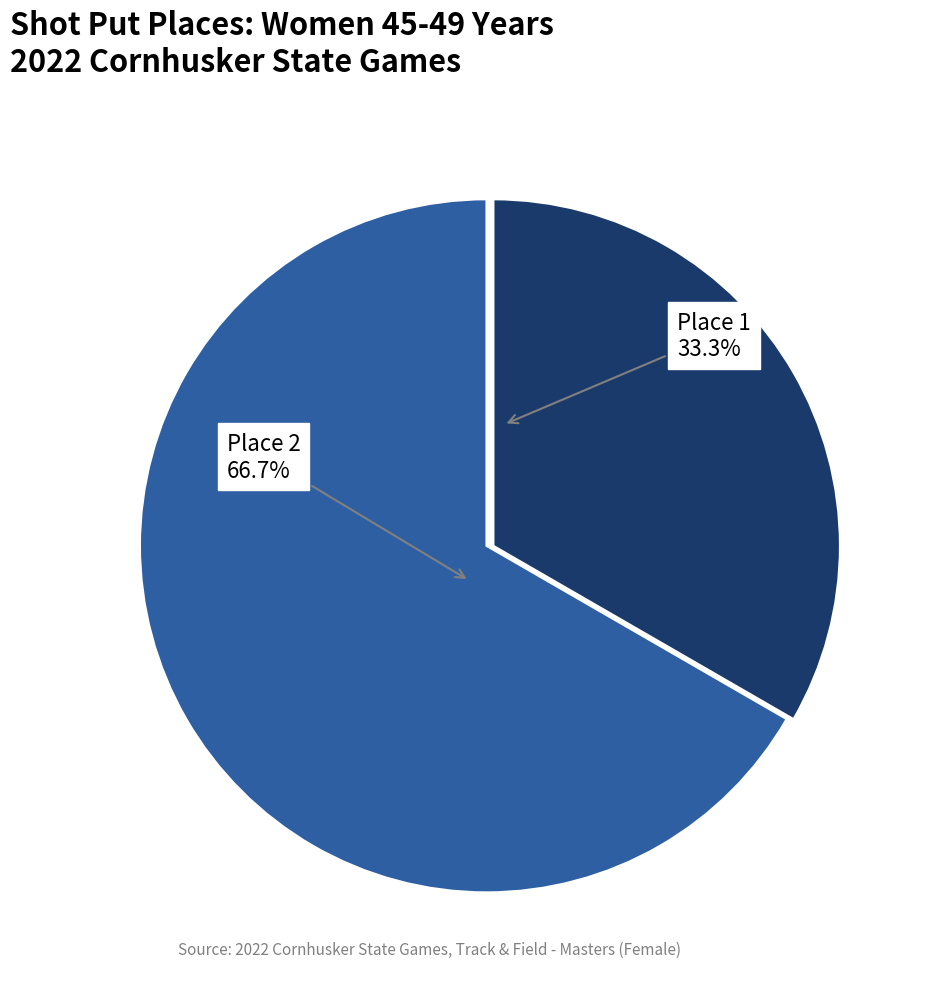

How many segments does this pie chart have?

2